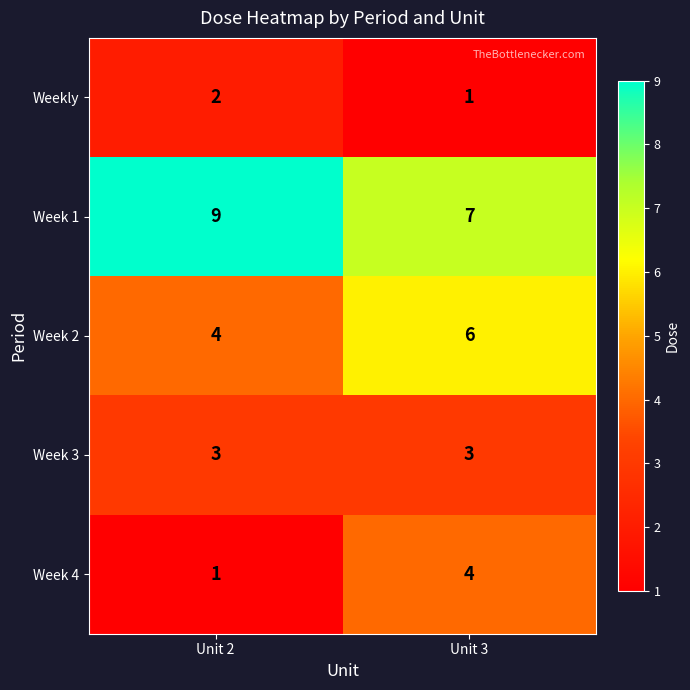

What is the sum of all Week 1 values?

16